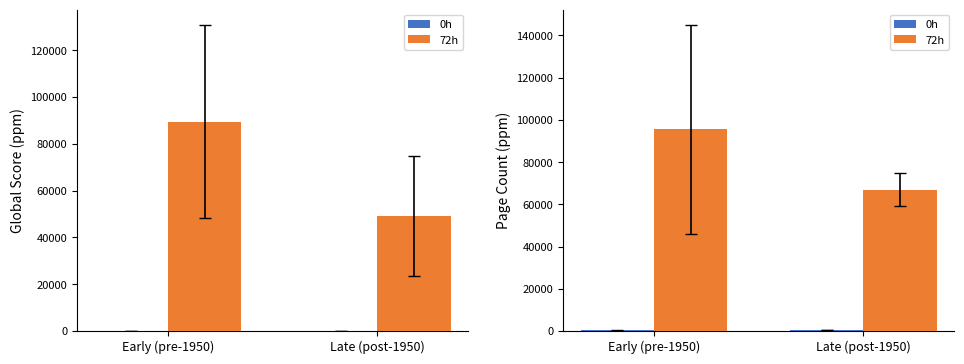

Is it true that 72h equals 163267.0 at Early (pre-1950)?

False